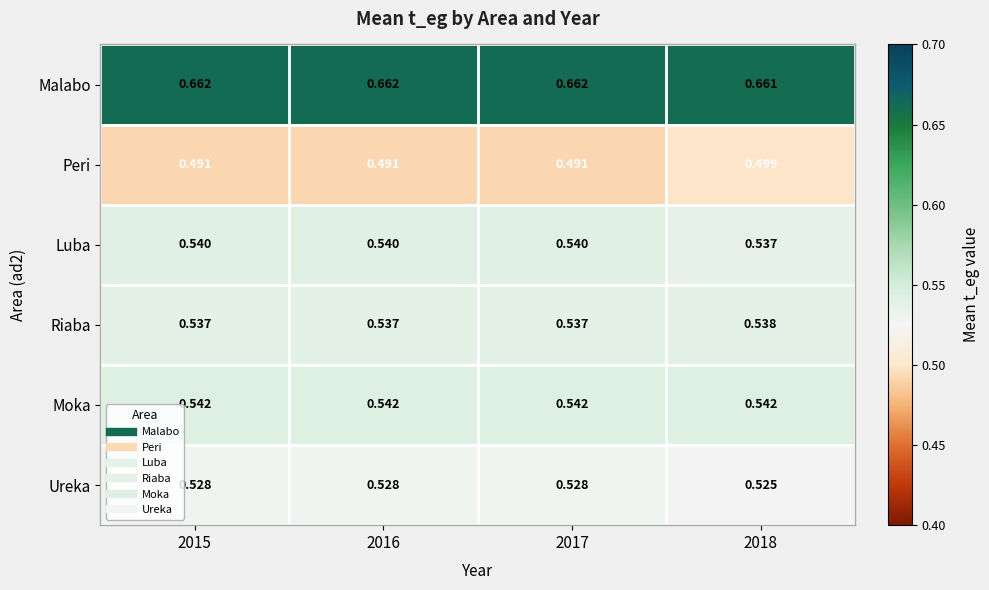

Which series has the largest total across all categories?

Malabo